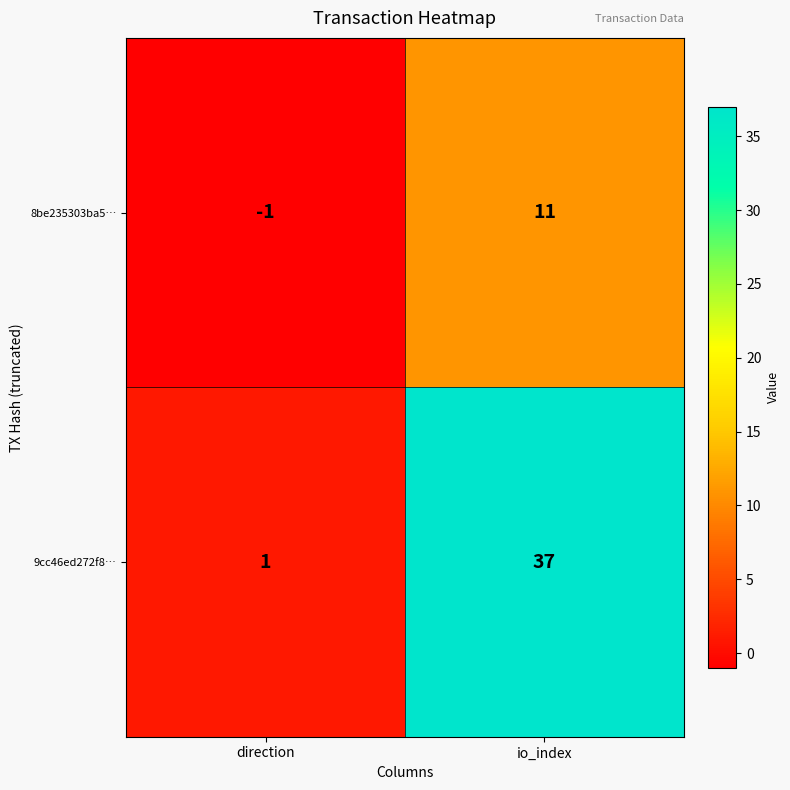

What is the greatest value displayed?

37